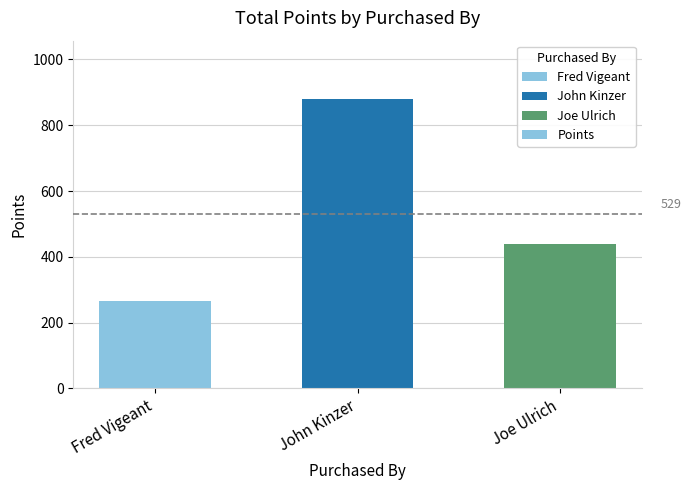

Which has a higher value, Joe Ulrich or Fred Vigeant?

Joe Ulrich